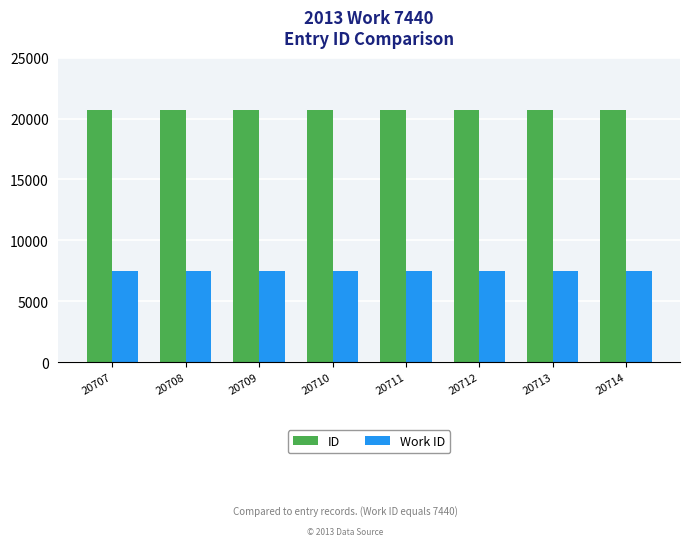

True or false: ID has a value of 36692 at 20709.

False